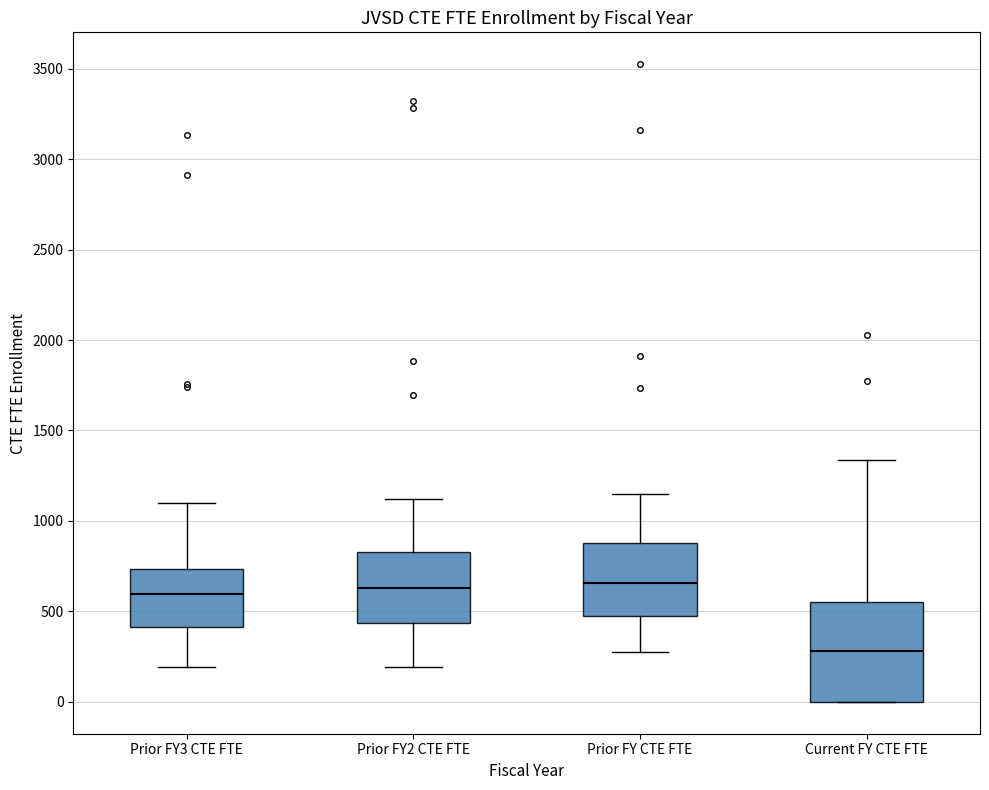

Comparing the boxes themselves (not the whiskers), which one is the tallest?

Current FY CTE FTE